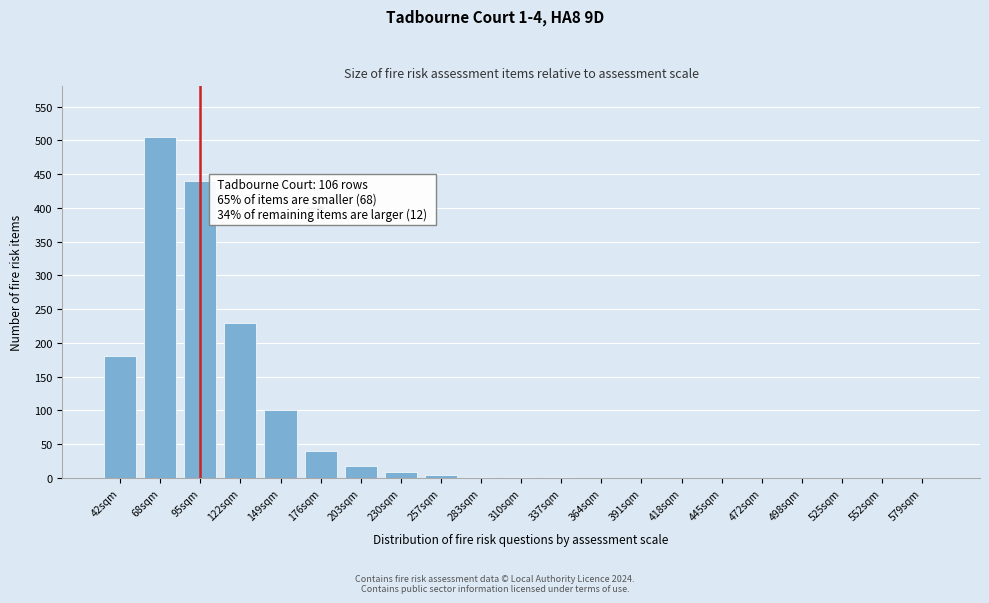

At which label is the value closest to 252?

122sqm